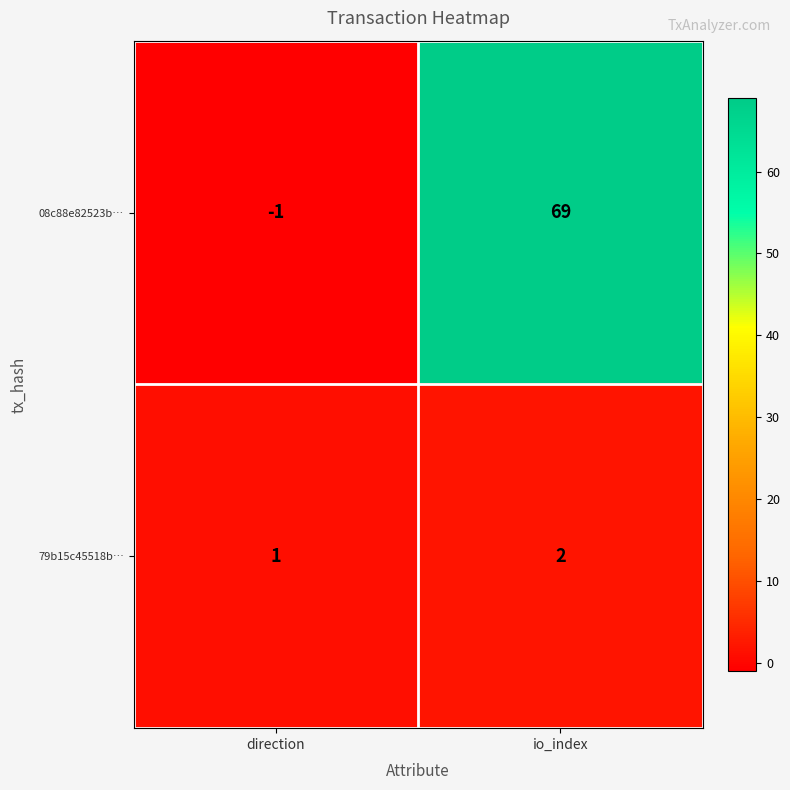

How many series are shown in this chart?

2